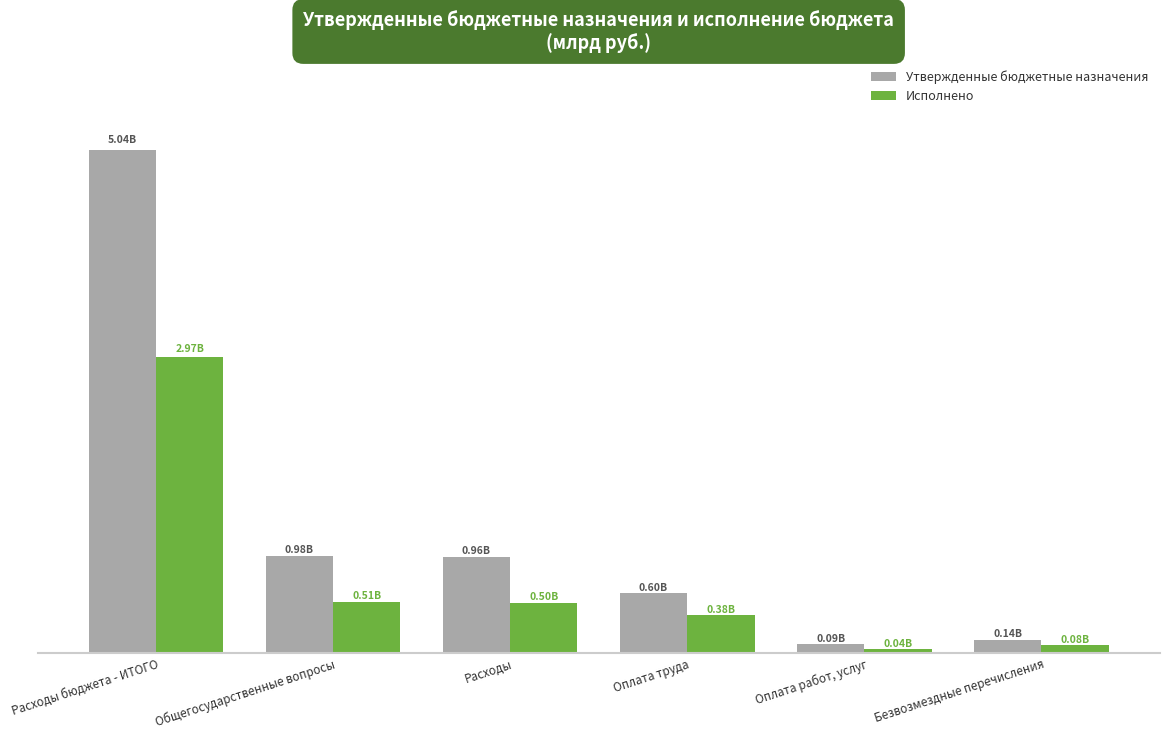

What are all the series names shown in the legend?

Утвержденные бюджетные назначения, Исполнено